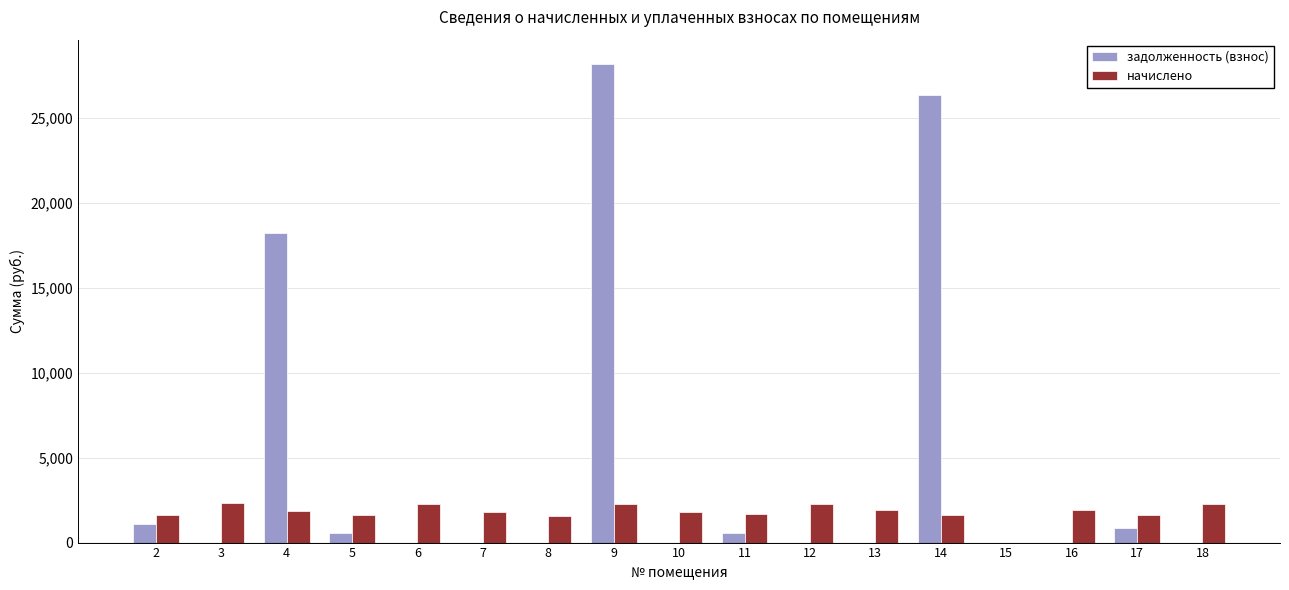

What is the sum of all задолженность (взнос) values?

75760.4